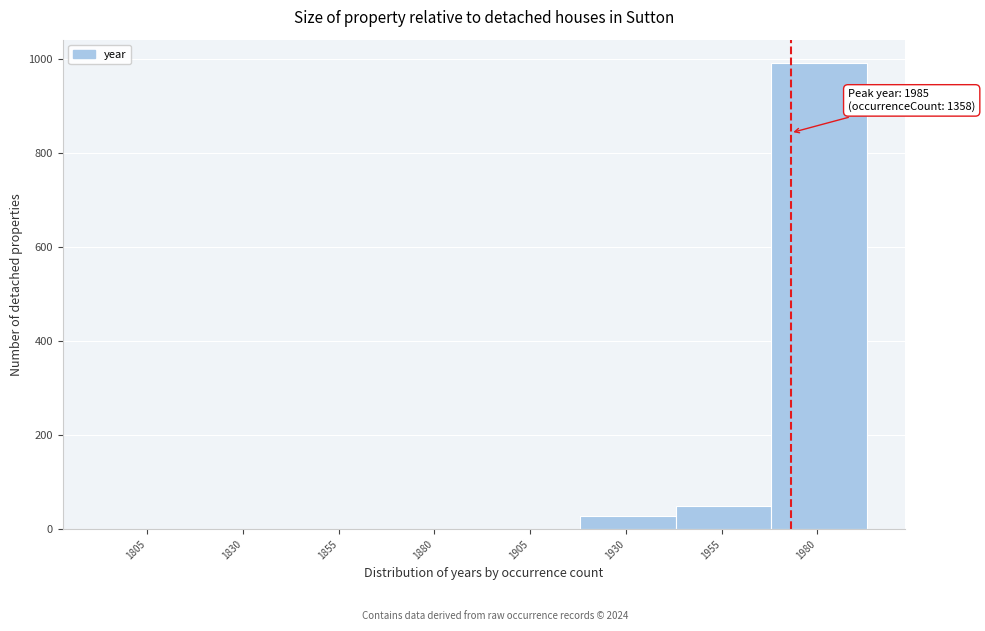

At which category does the chart reach its peak across all series?

1980